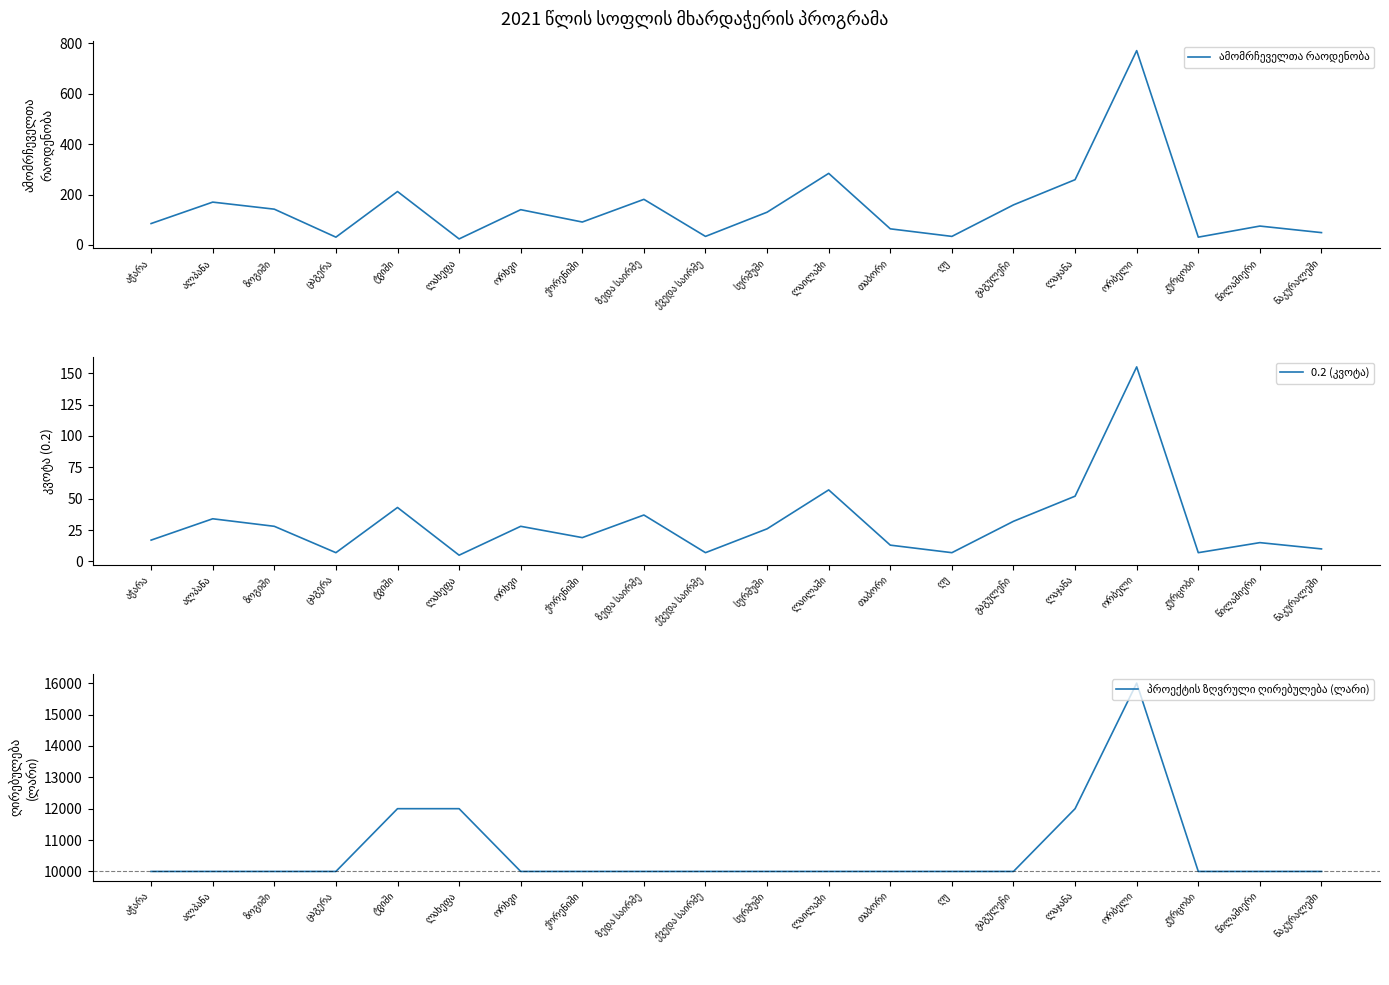

List the labels in order of ამომრჩეველთა რაოდენობა value, largest first.

ორბელი, ლაილაში, ლაჯანა, ტვიში, ზედა საირმე, ალპანა, გაგულეჩი, ზოგიში, ორხვი, სურმუში, ქორენიში, აჭარა, წილამიერი, თაბორი, ნაკურალეში, ქვედა საირმე, ღუ, ცაგერა, კურცობი, ლახეფა